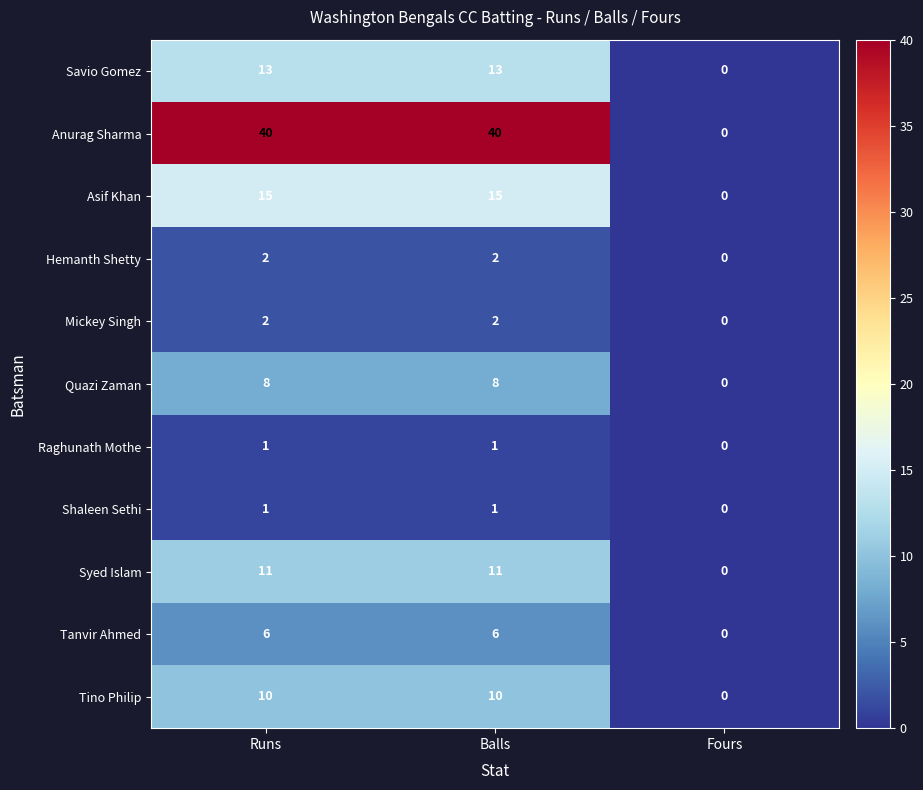

Count the Savio Gomez values in the range 0 to 13.

3